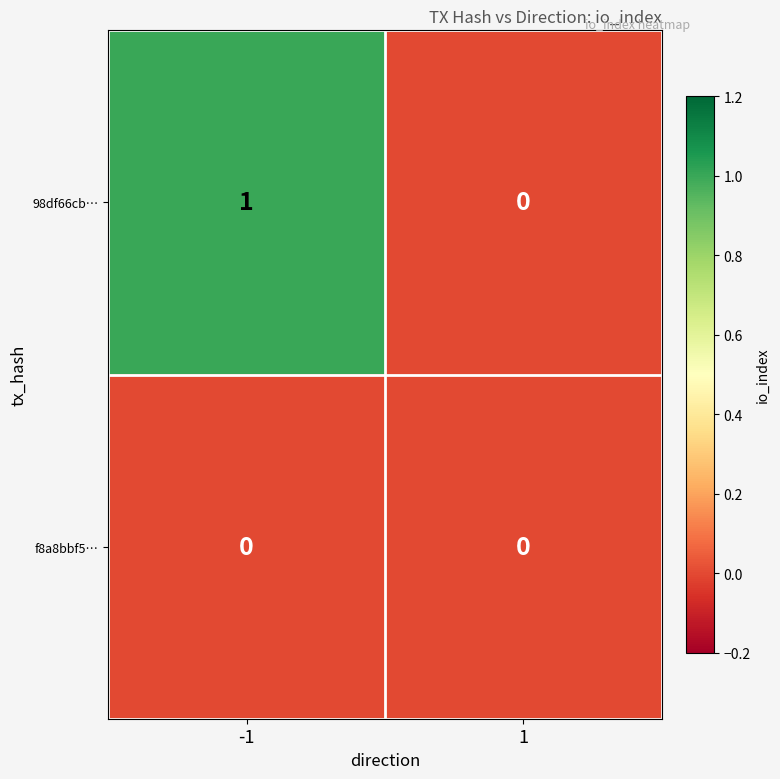

Reading left to right, transcribe all the data shown in this chart.

98df66cb…: 1	0
f8a8bbf5…: 0	0